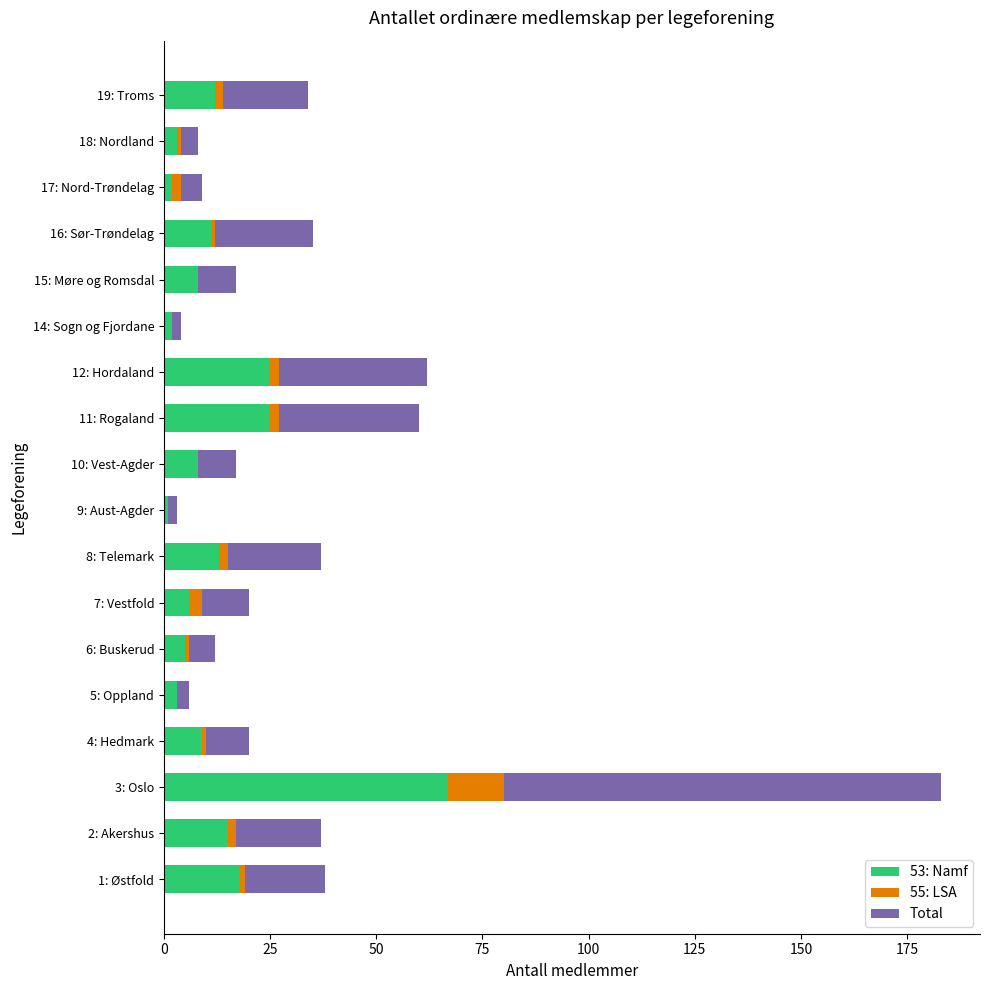

At which category is the sum across all series the highest?

3: Oslo